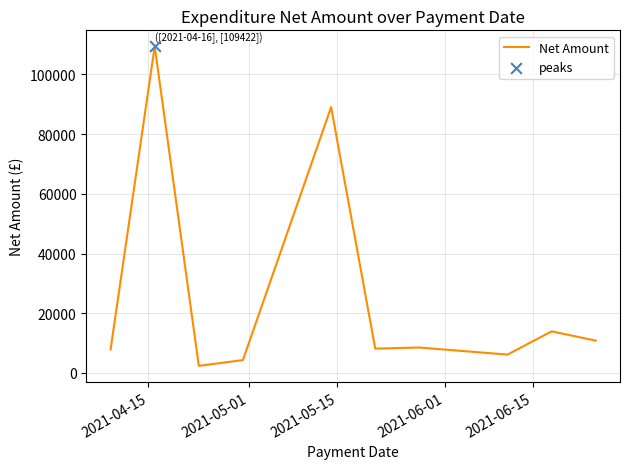

What is the difference between the maximum and minimum values?

107071.6